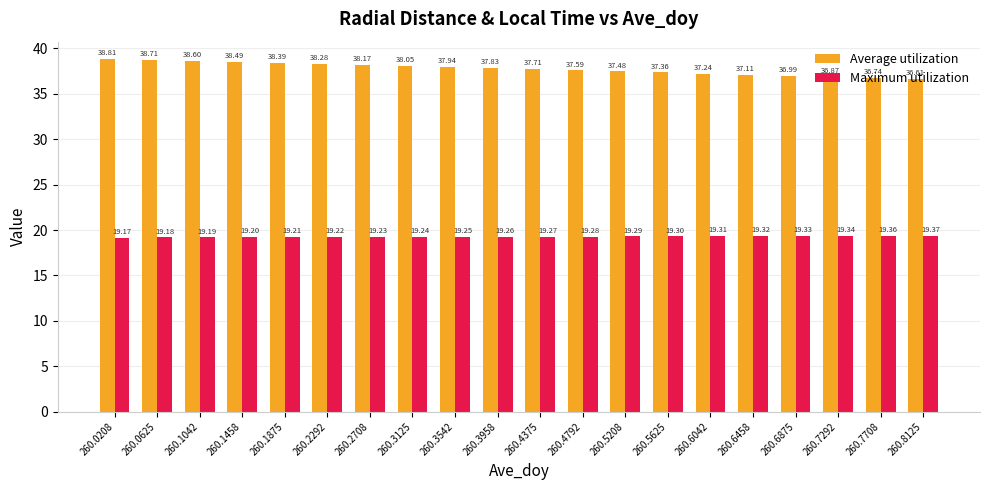

What is the difference between the highest and lowest values at 260.3125?

18.8